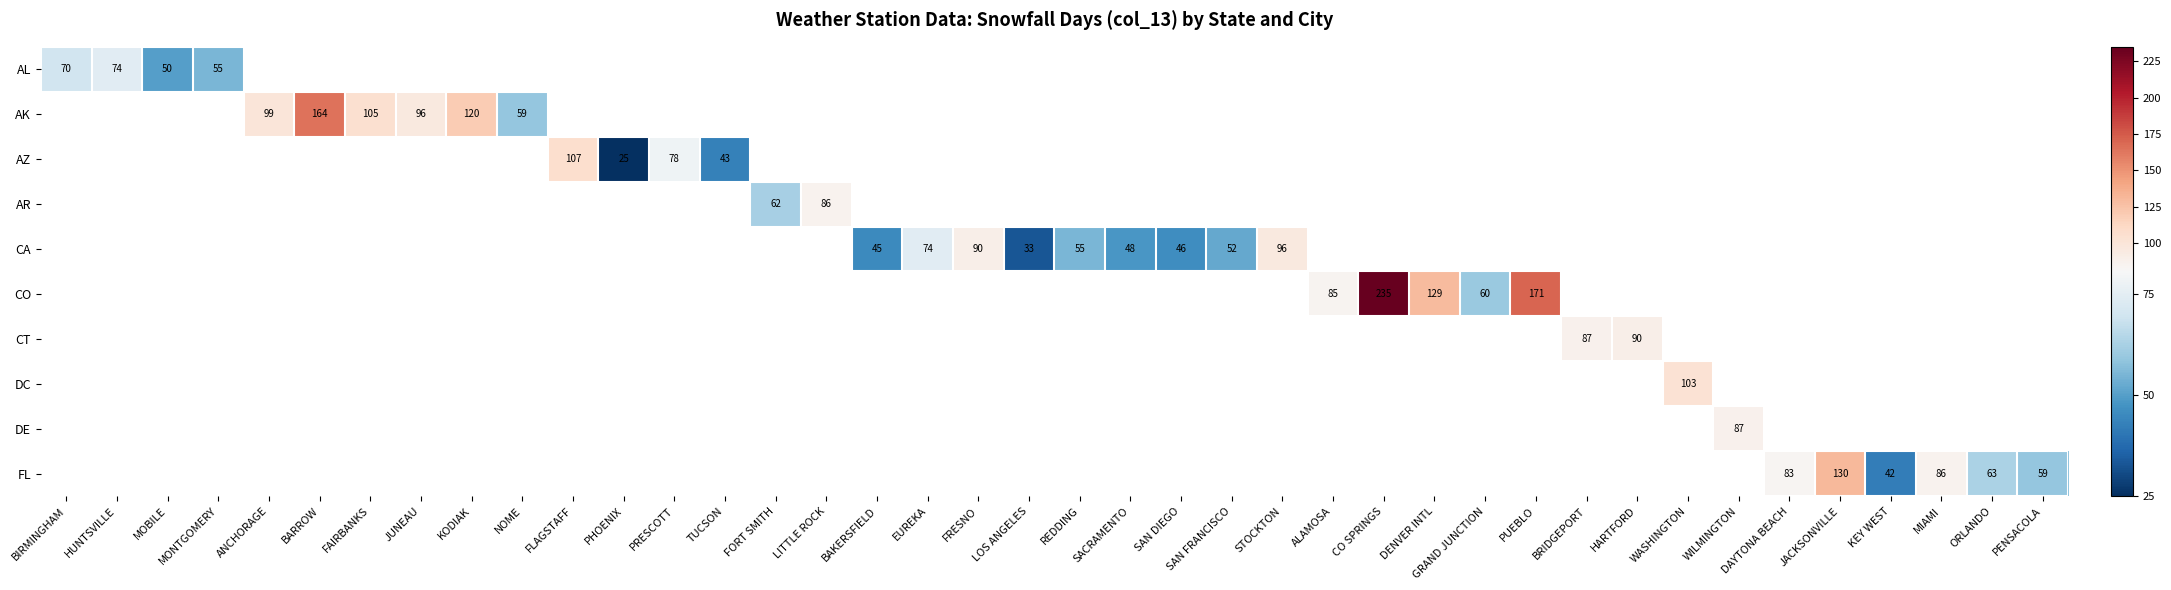

At how many categories does at least one series exceed 90?

12